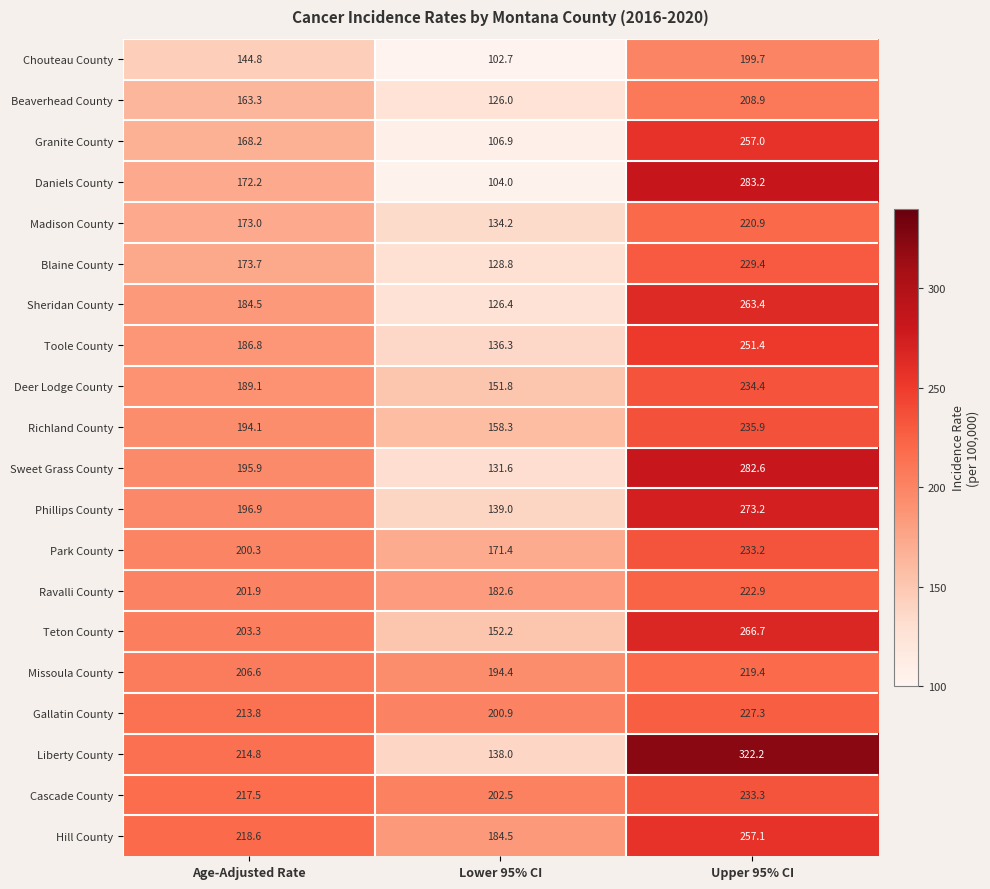

Count the number of categories in the chart.

3